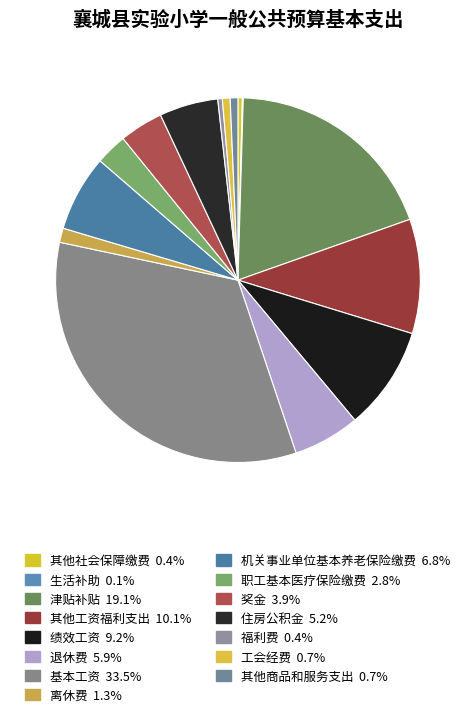

Rank the categories by value from highest to lowest.

基本工资, 津贴补贴, 其他工资福利支出, 绩效工资, 机关事业单位基本养老保险缴费, 退休费, 住房公积金, 奖金, 职工基本医疗保险缴费, 离休费, 工会经费, 其他商品和服务支出, 福利费, 其他社会保障缴费, 生活补助